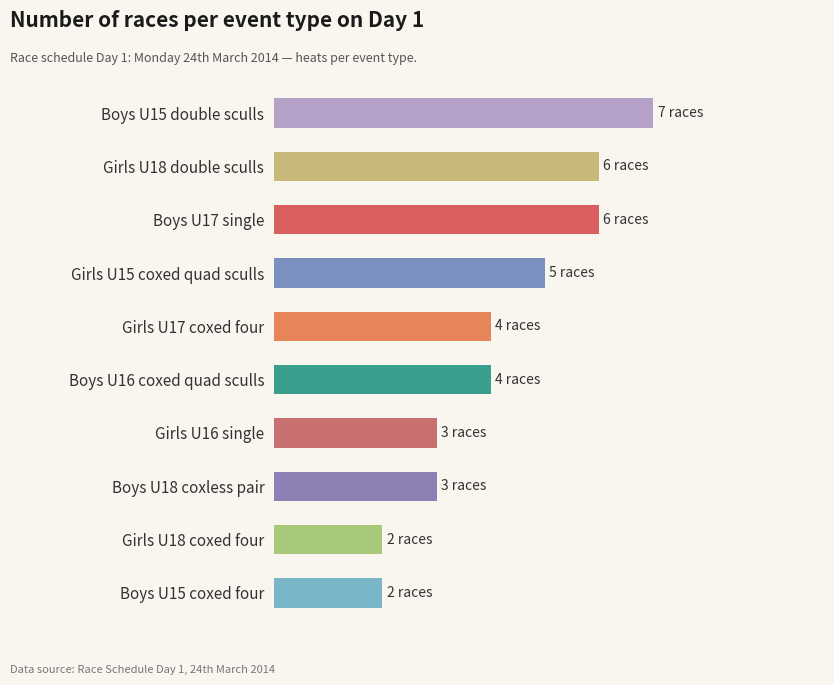

Read the value at Girls U18 coxed four.

2